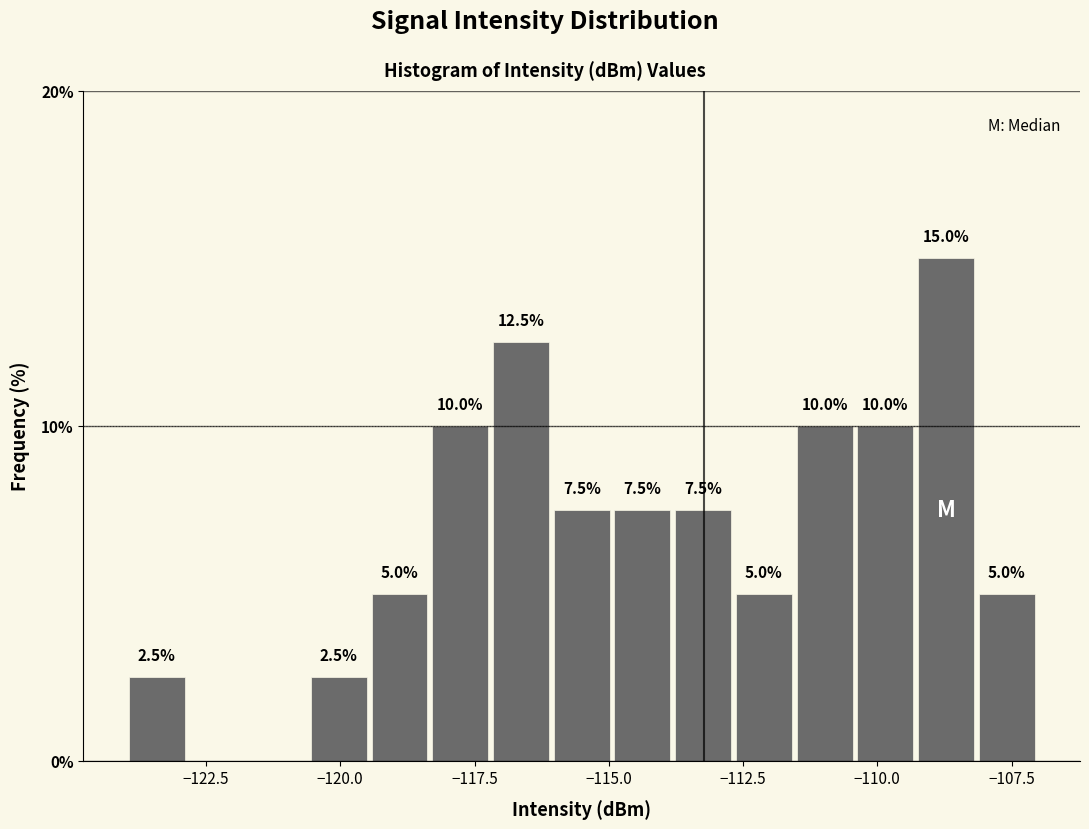

Around what value on the x-axis is the tallest bar? Give the approximate position of its centre, as read against the axis.

-108.5